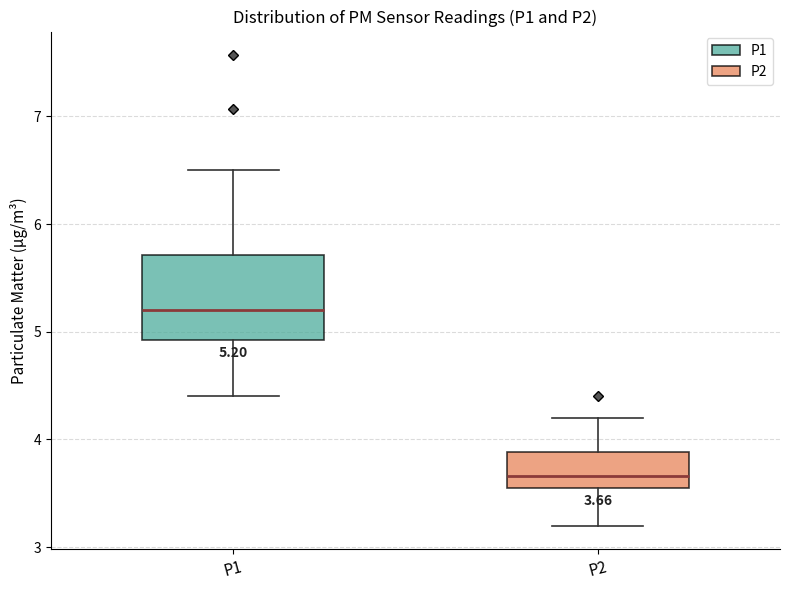

Which box has the highest median line?

P1